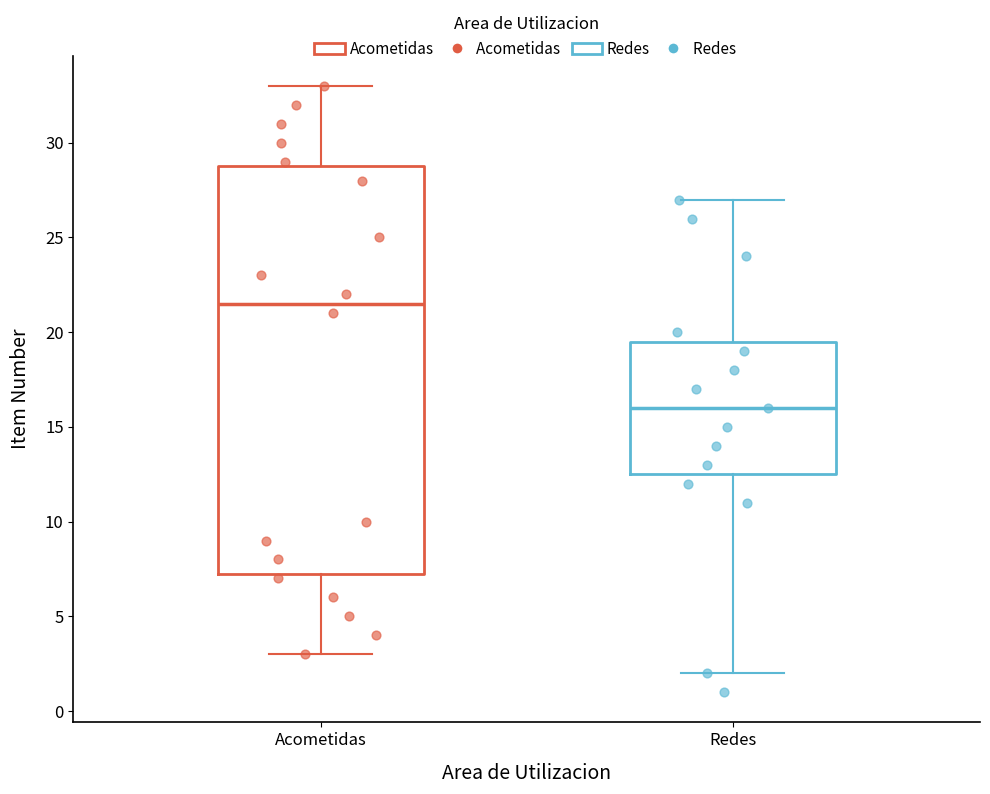

Reading left to right, read every box against the y-axis: the position of its median line, the range the box covers, and the ends of its whiskers. The values are not printed on the chart, so give them approximately, as read against the axis.

Acometidas: median 21.5, box 7.5 to 29.0, whiskers 3.0 to 33.0
Redes: median 16.0, box 12.5 to 19.5, whiskers 2.0 to 27.0